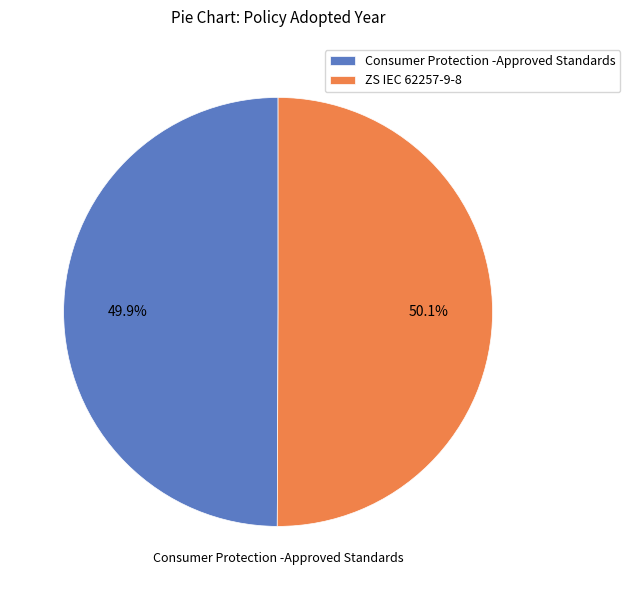

To the nearest percent, what portion does ZS IEC 62257-9-8 represent?

50%